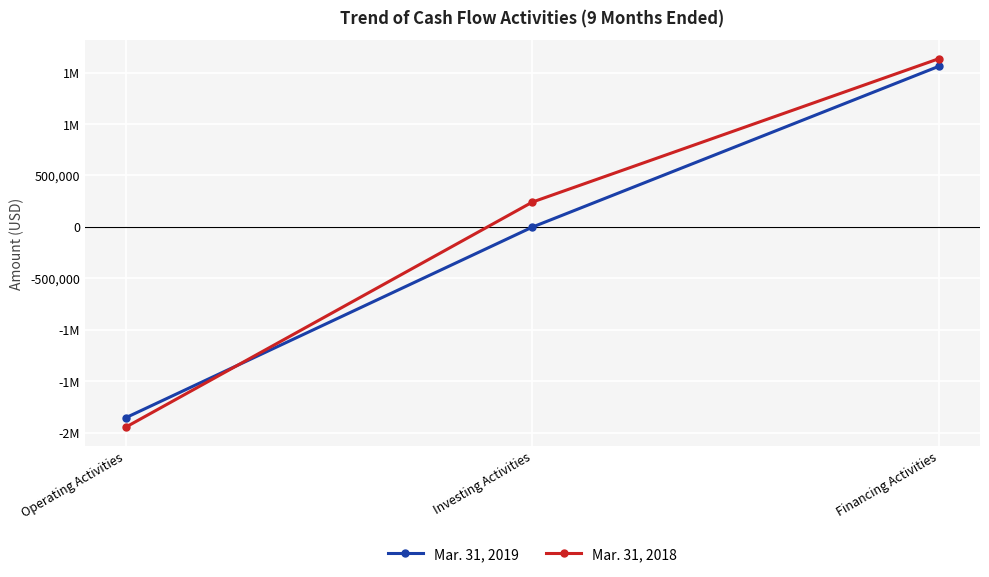

Does the chart display data point markers on the line(s)?

Yes